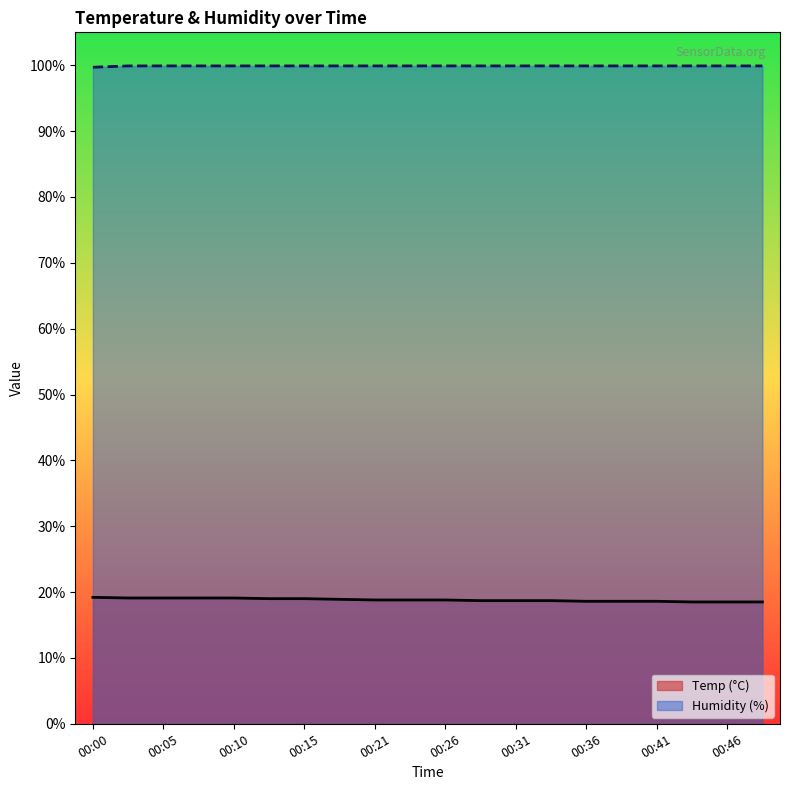

Count the Temp values in the range 18 to 19.

15